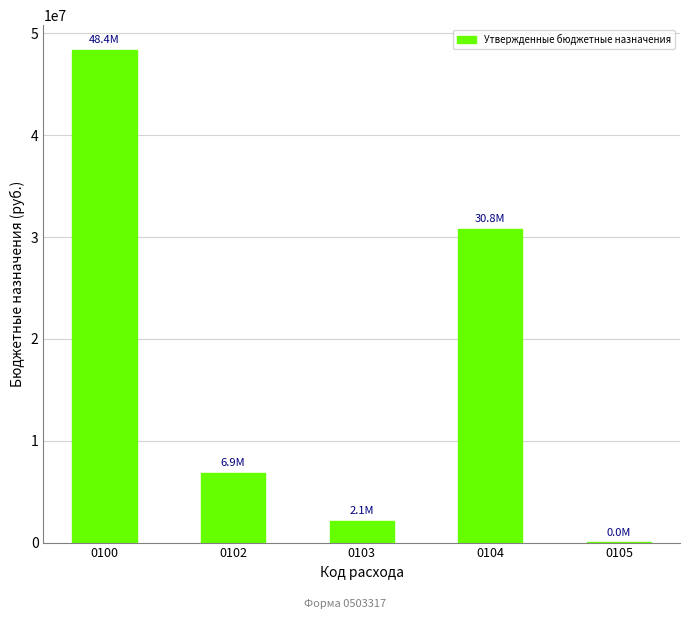

What is the sum of all values?

88161557.3